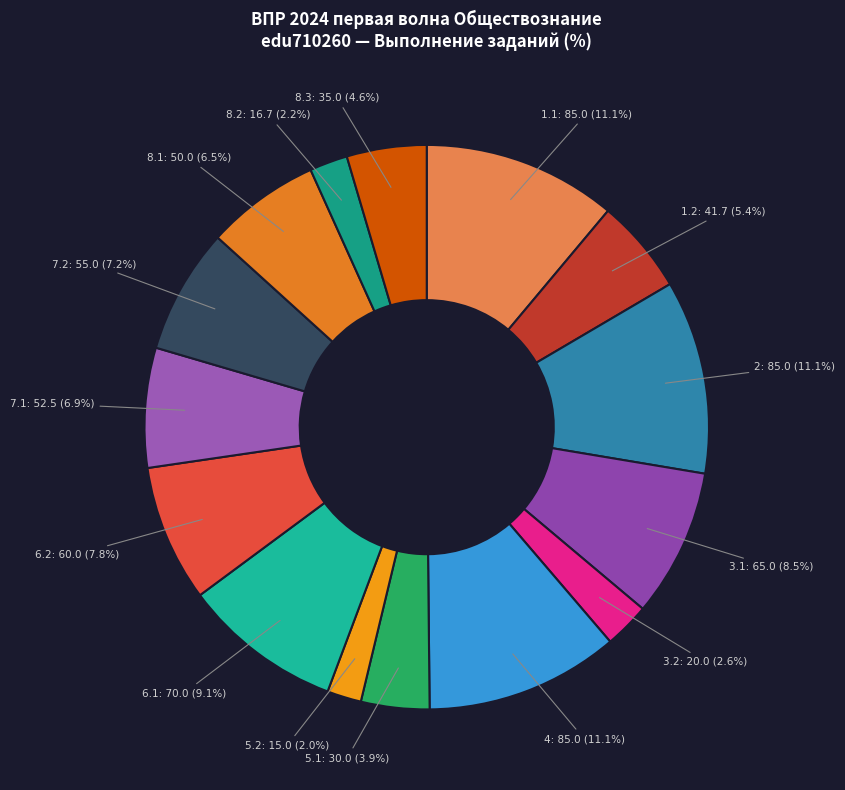

How many segments does this pie chart have?

15